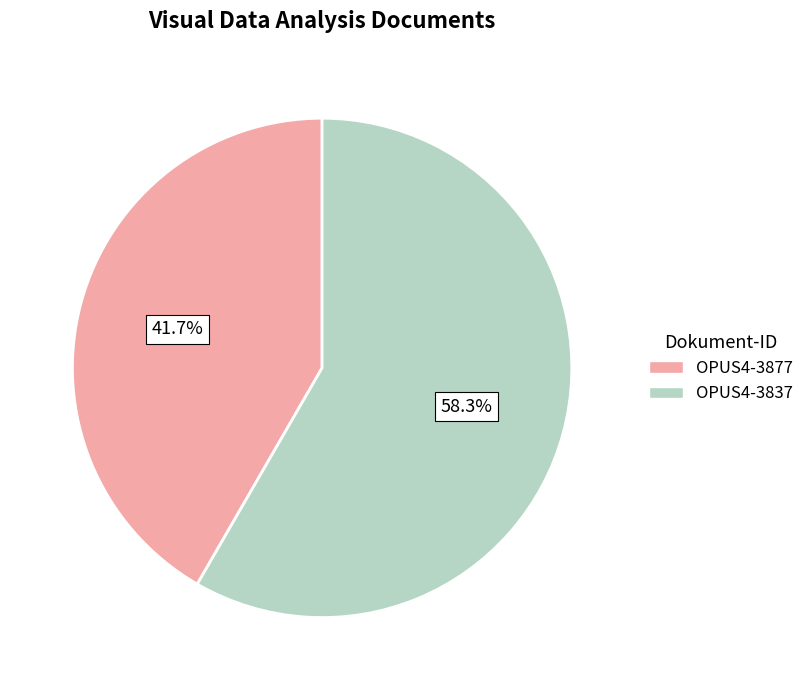

Between OPUS4-3837 and OPUS4-3877, which is larger?

OPUS4-3837